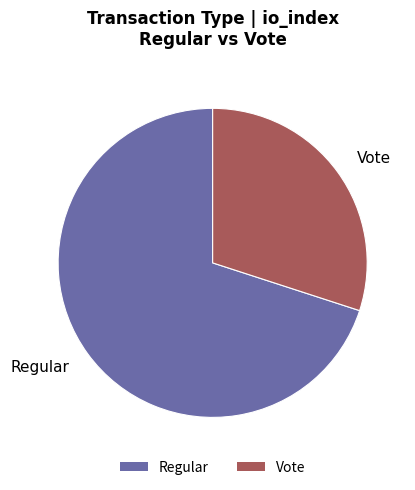

What is the smallest slice in the pie chart?

Vote